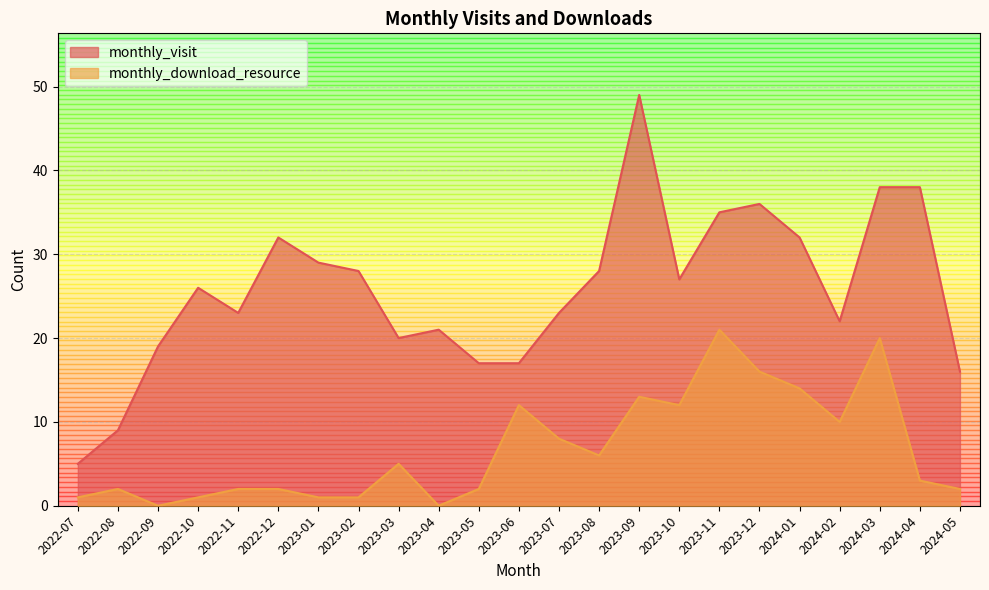

Count the number of data series in this chart.

2